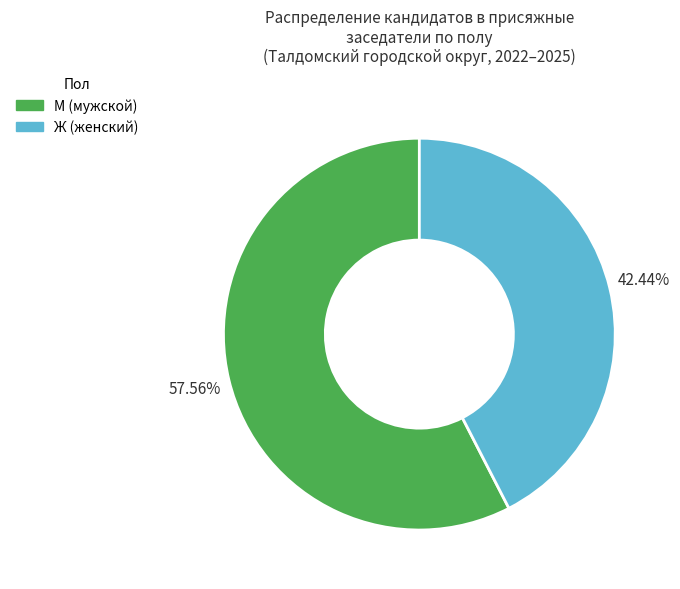

Between М and Ж, which is larger?

М